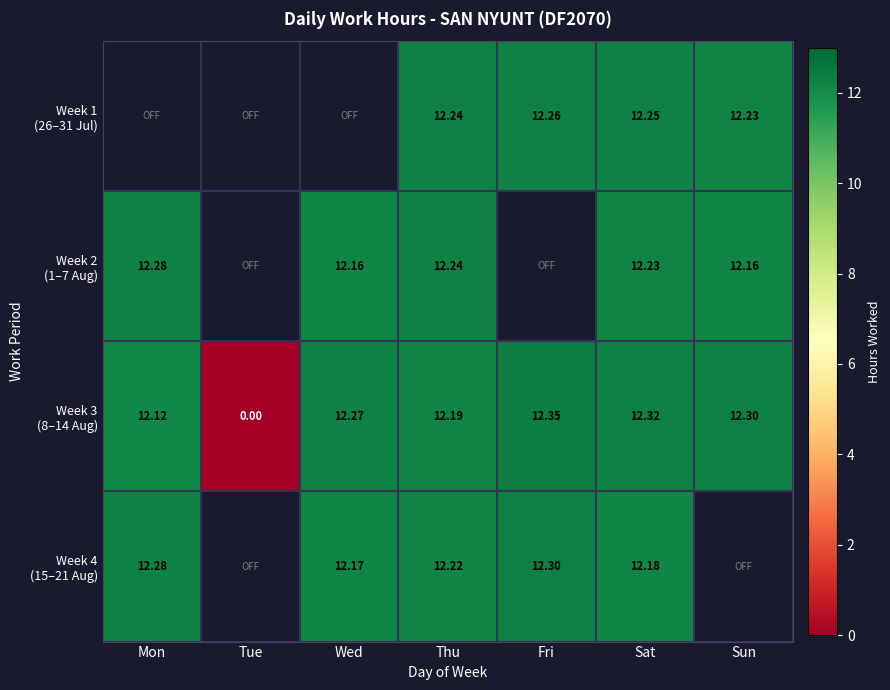

Read the Week 3 (8–14 Aug) value at Fri.

12.3